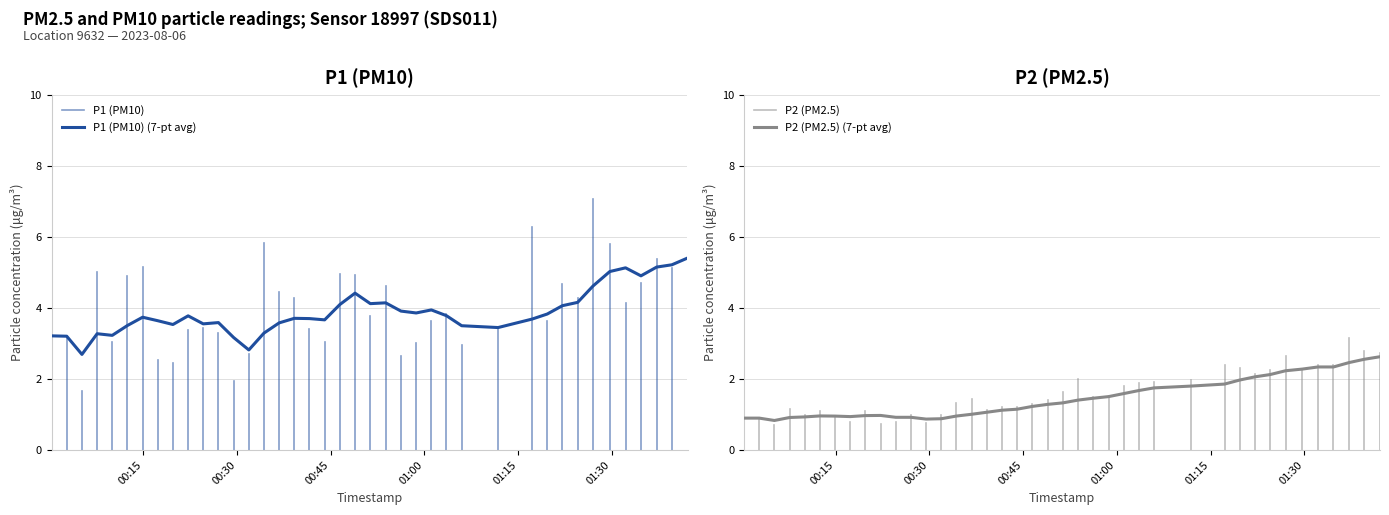

What is the value of the P1 point at the 26th from the left?

3.6